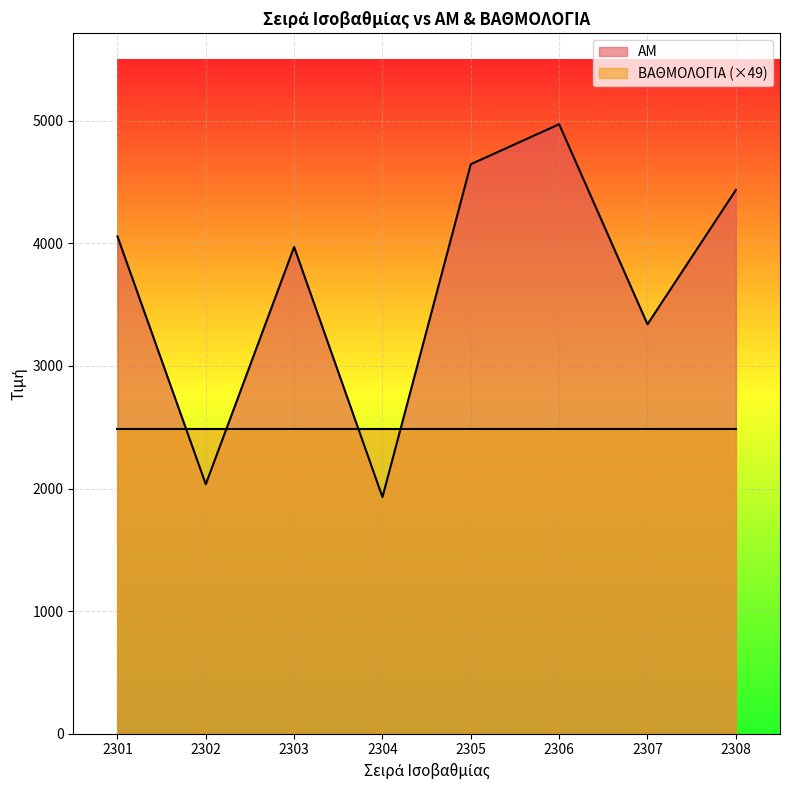

True or false: the data shows 2633 at 2303.

False